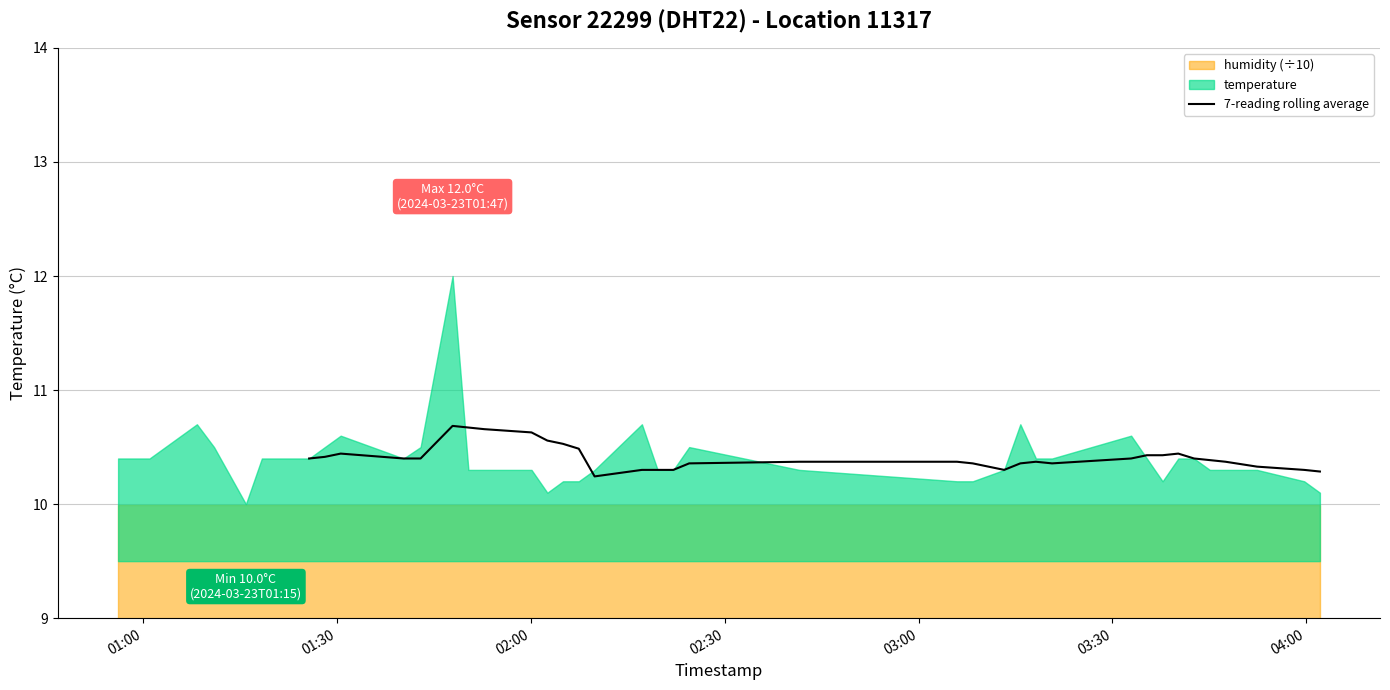

True or false: there are more than 2 points higher than both neighbors.

True